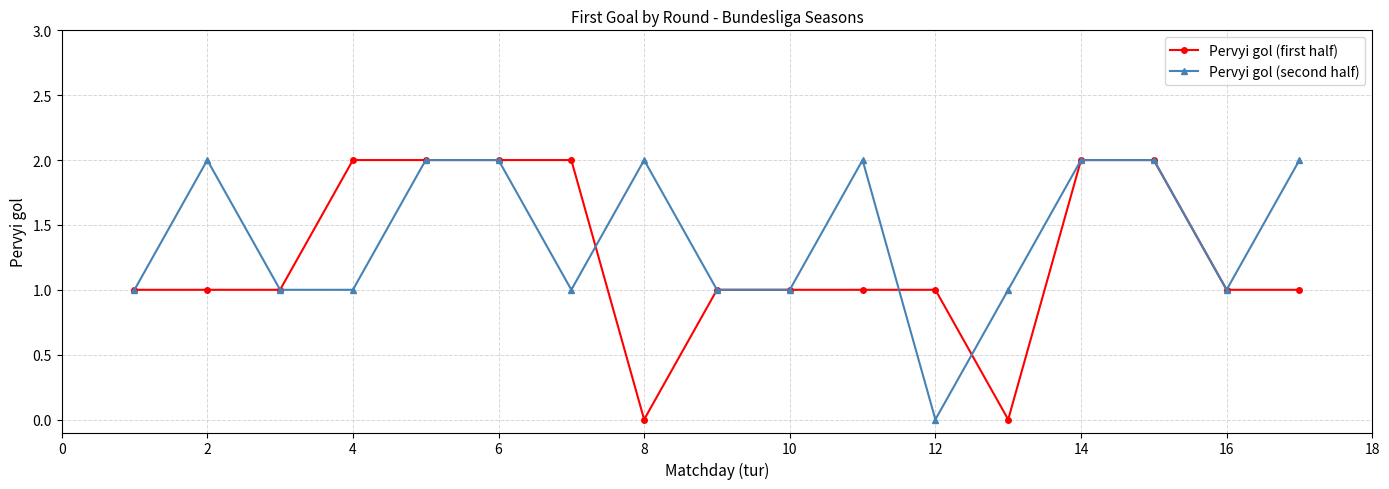

What is the value of the Pervyi gol (second half) point at the 6th from the left?

2